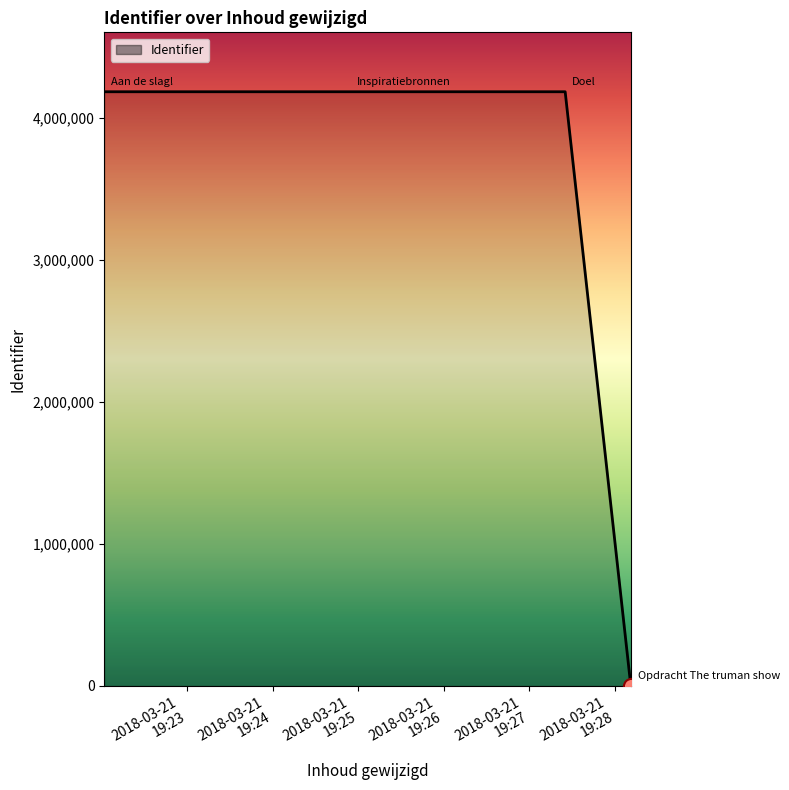

What is the difference between the second highest and minimum values?

4184155